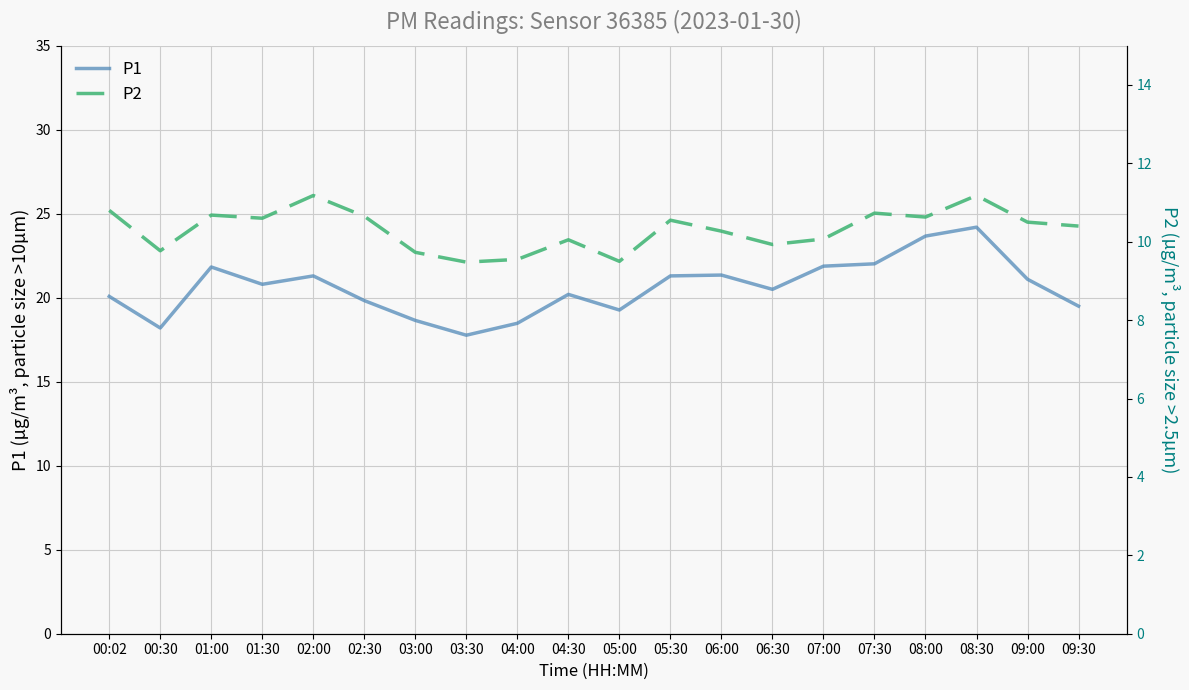

List the series in order of their peak value, lowest first.

P2, P1